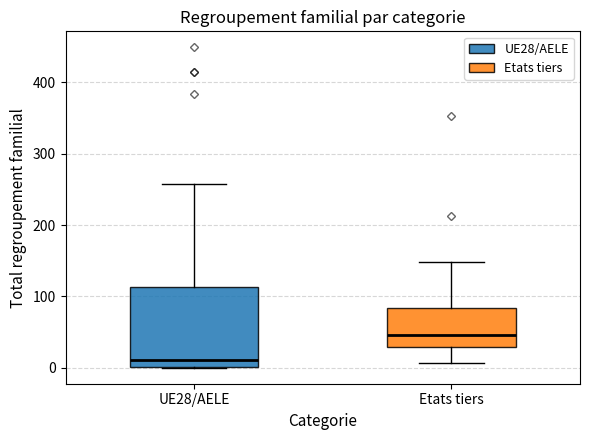

Which box's median line is the highest?

Etats tiers